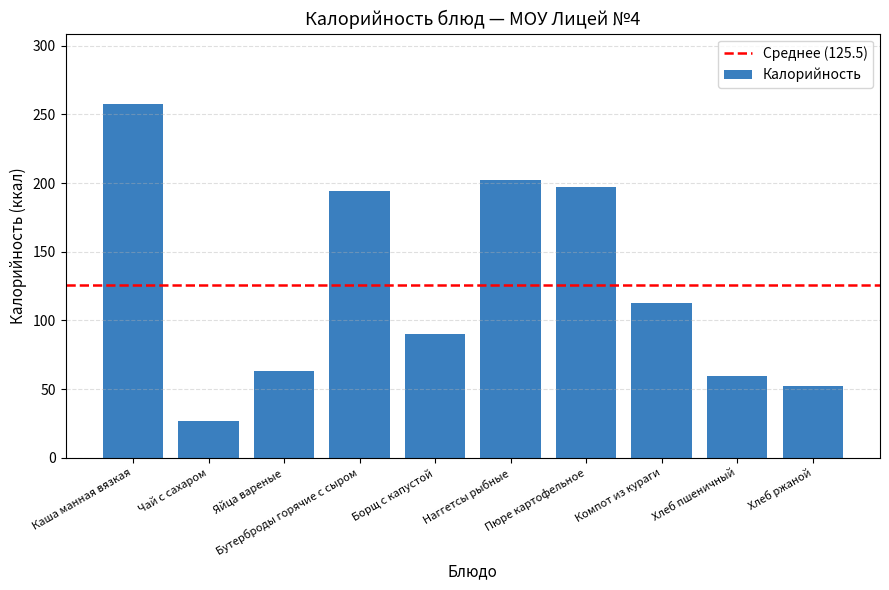

What is the label of the 10th bar from the right?

Каша манная вязкая